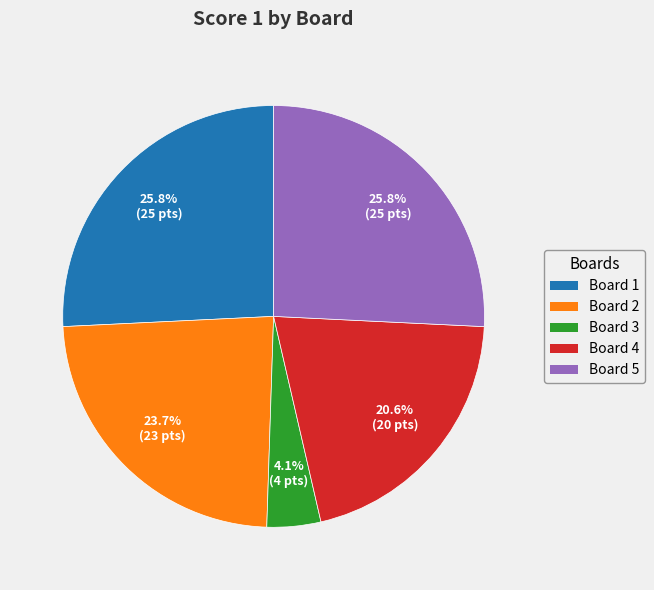

Does Board 1 account for over 50% of the chart?

No